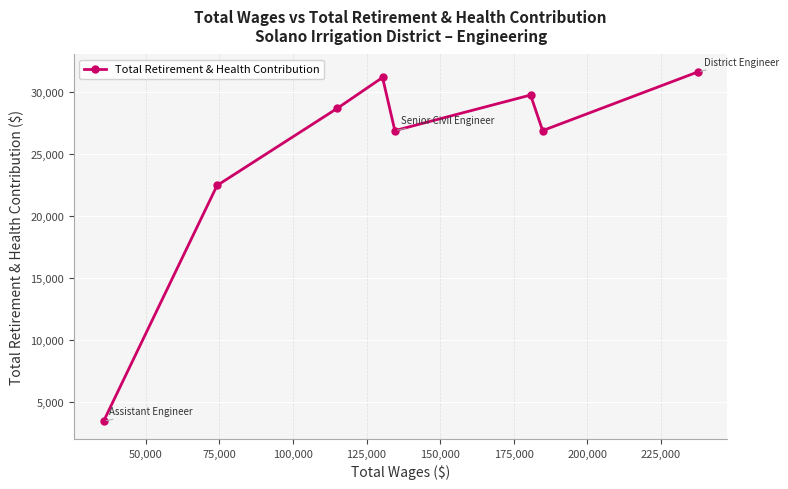

What is the difference between the maximum and minimum values?

28207